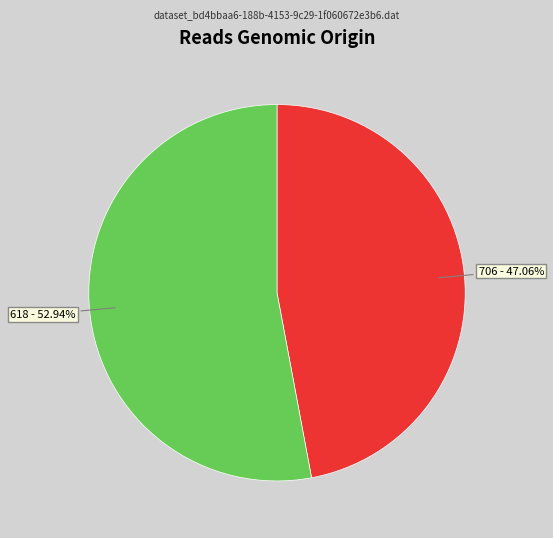

How much of the chart is everything except 618?

47.1%